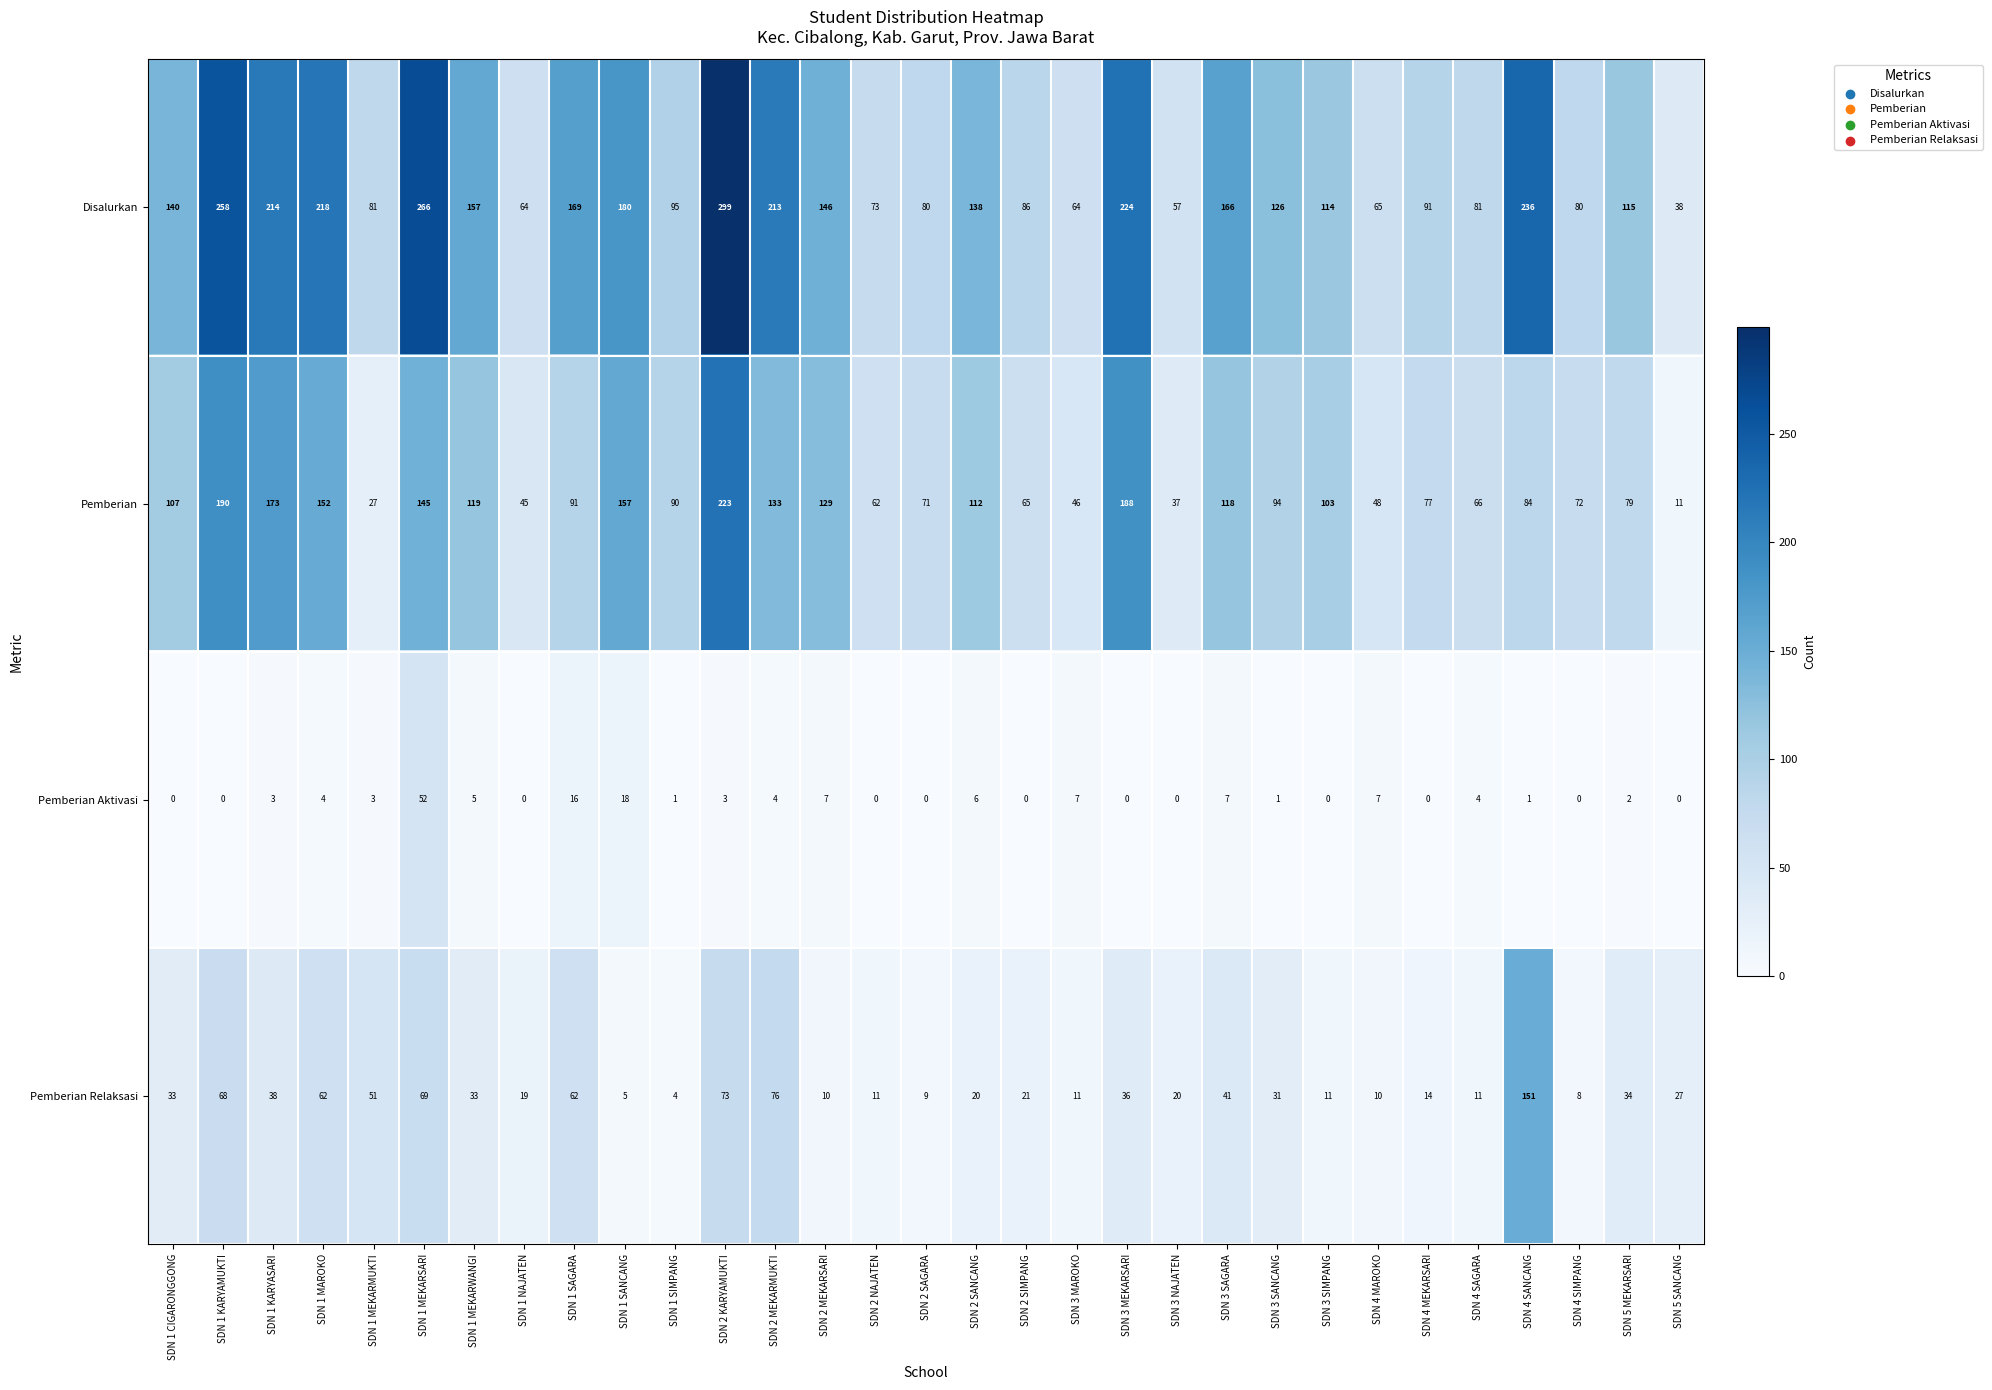

At which category is the sum across all series the highest?

SDN 2 KARYAMUKTI